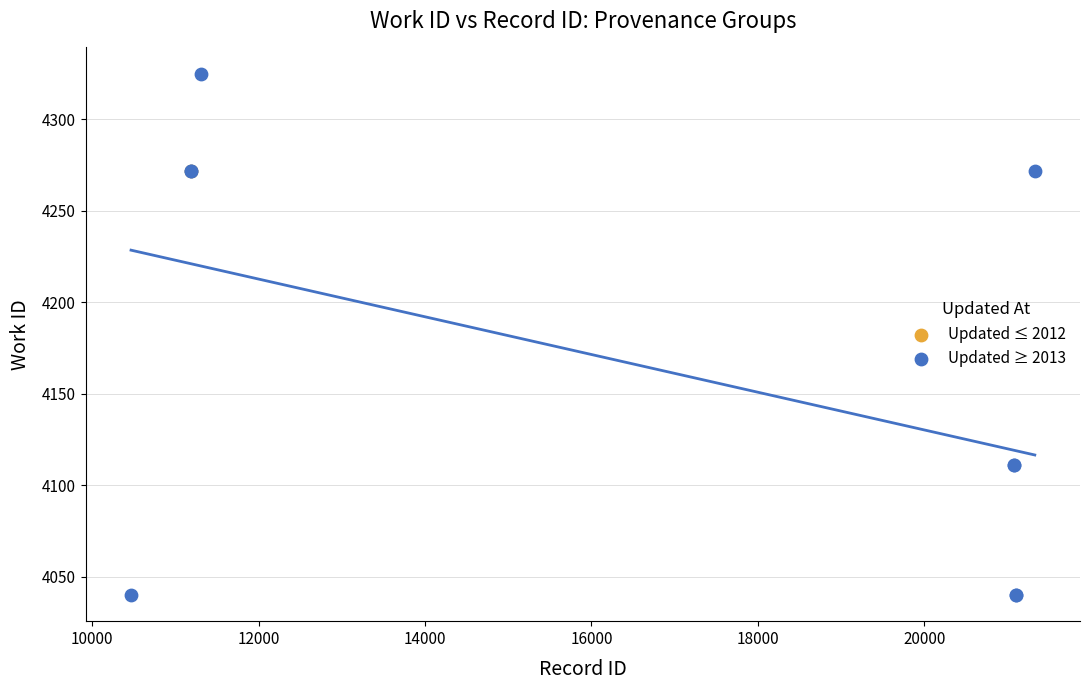

What are all the series names shown in the legend?

Updated ≤ 2012, Updated ≥ 2013